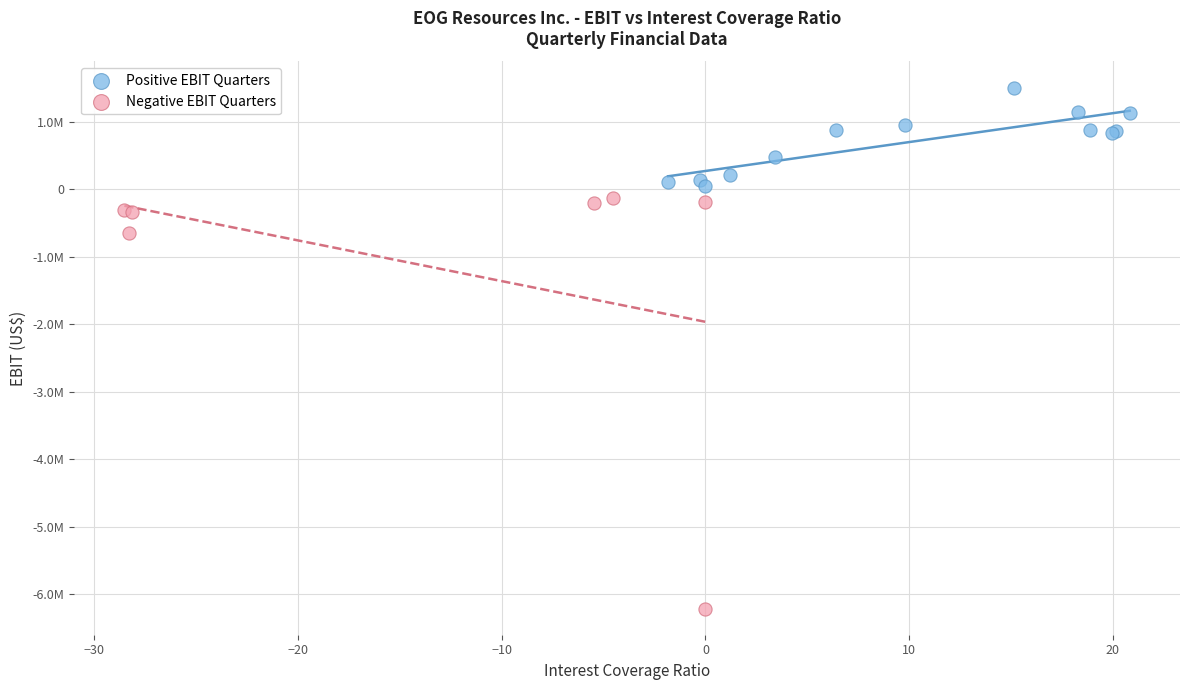

What are all the series names shown in the legend?

Positive EBIT Quarters, Negative EBIT Quarters